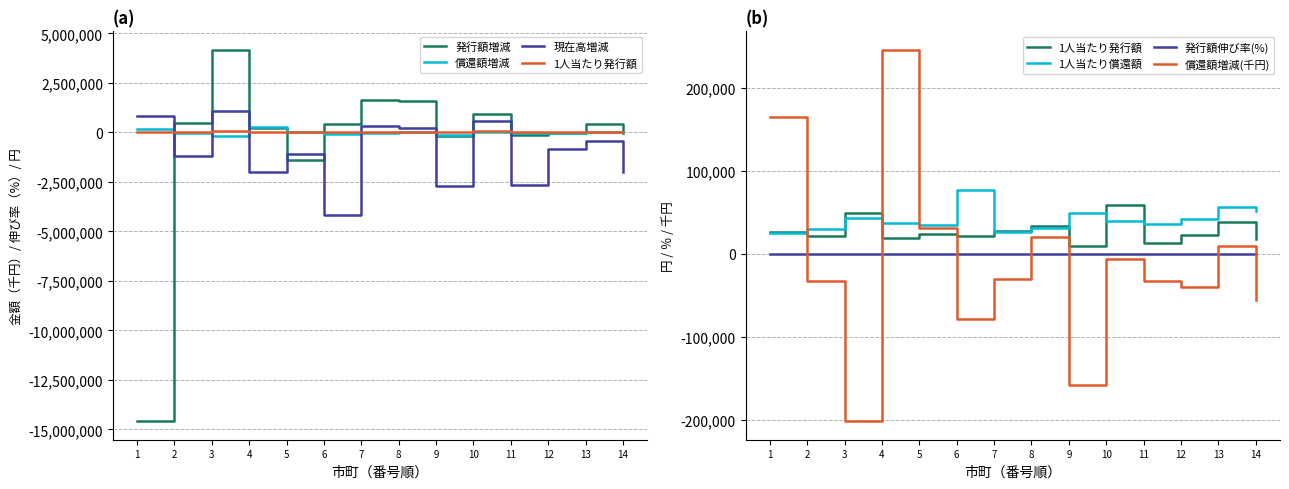

Between 10 and 14, which series saw the biggest shift?

R5現在高増減